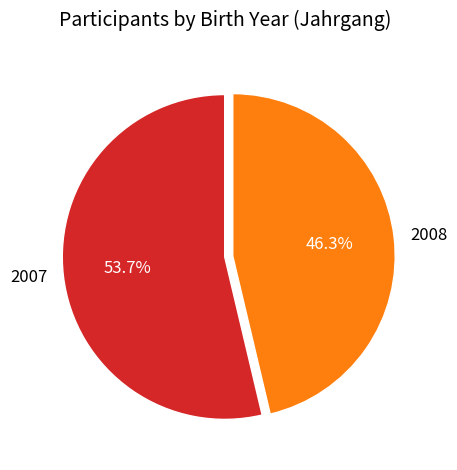

Which has a higher value, 2007 or 2008?

2007